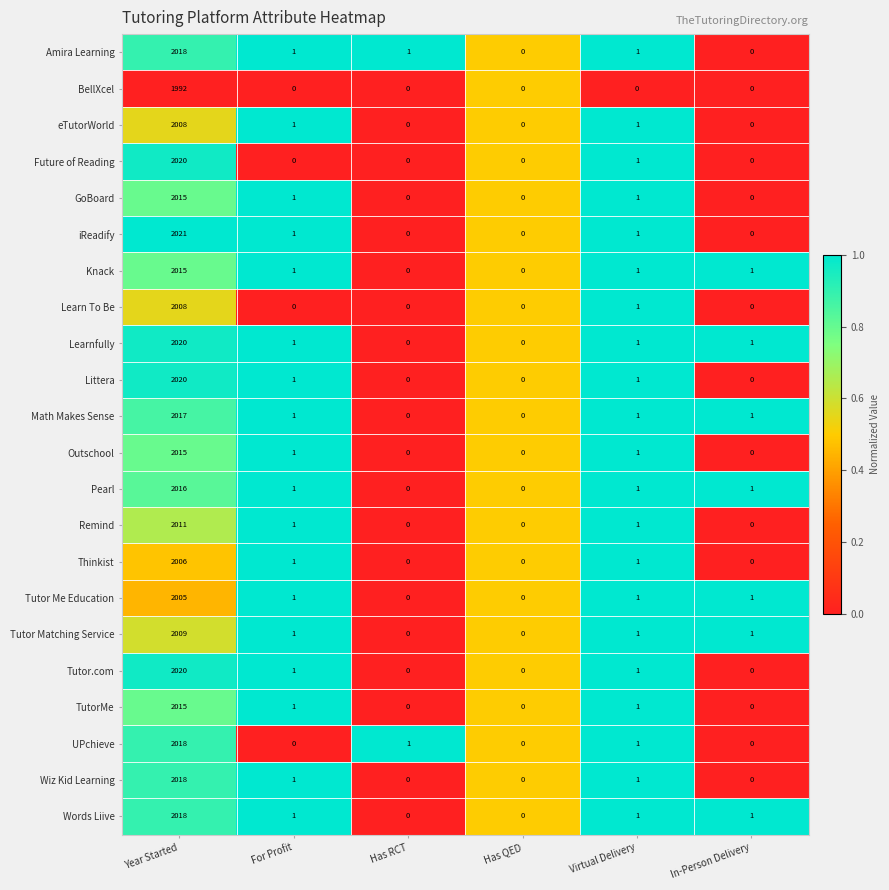

What is the sum of all Littera values?

2022